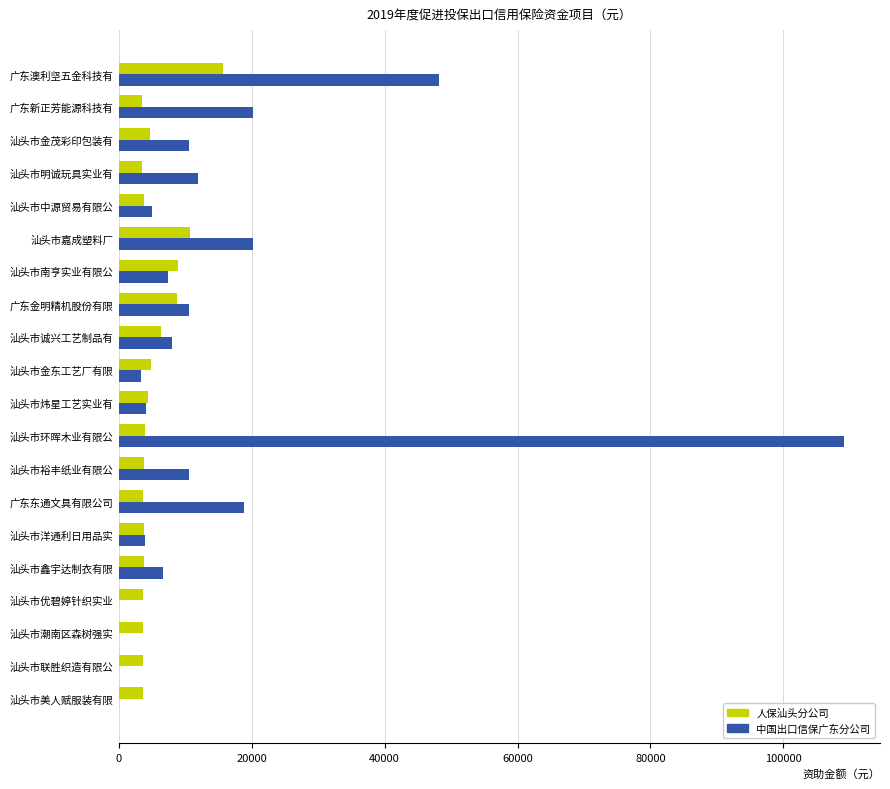

At which category is the sum across all series the highest?

汕头市环晖木业有限公